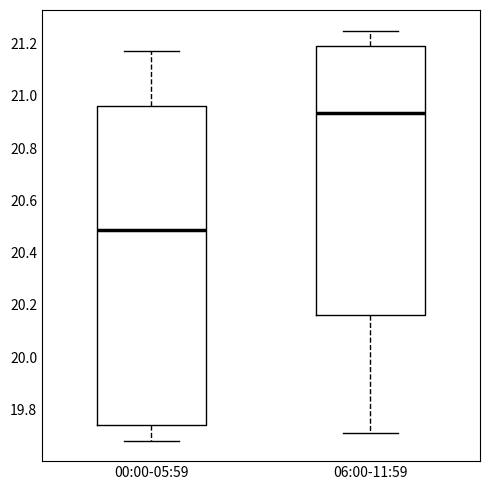

Which box is the tallest, from its lower edge to its upper edge?

00:00-05:59